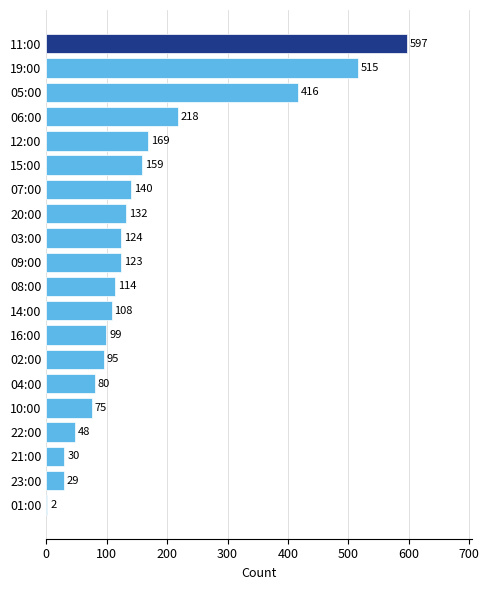

What is the average value?

164